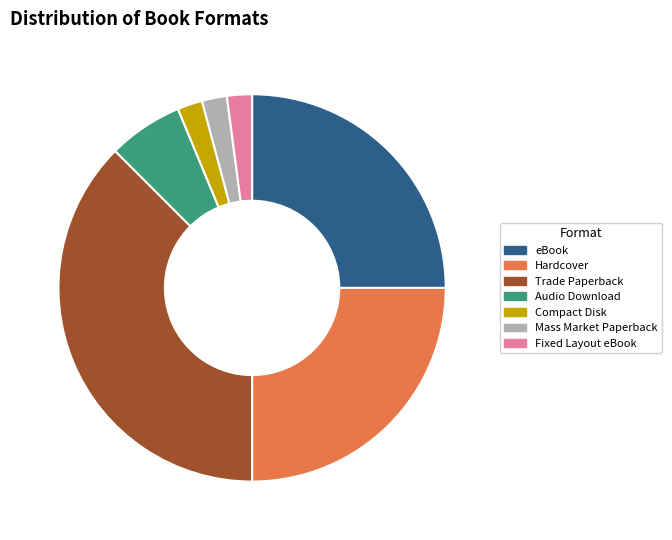

How many slices are in this pie chart?

7